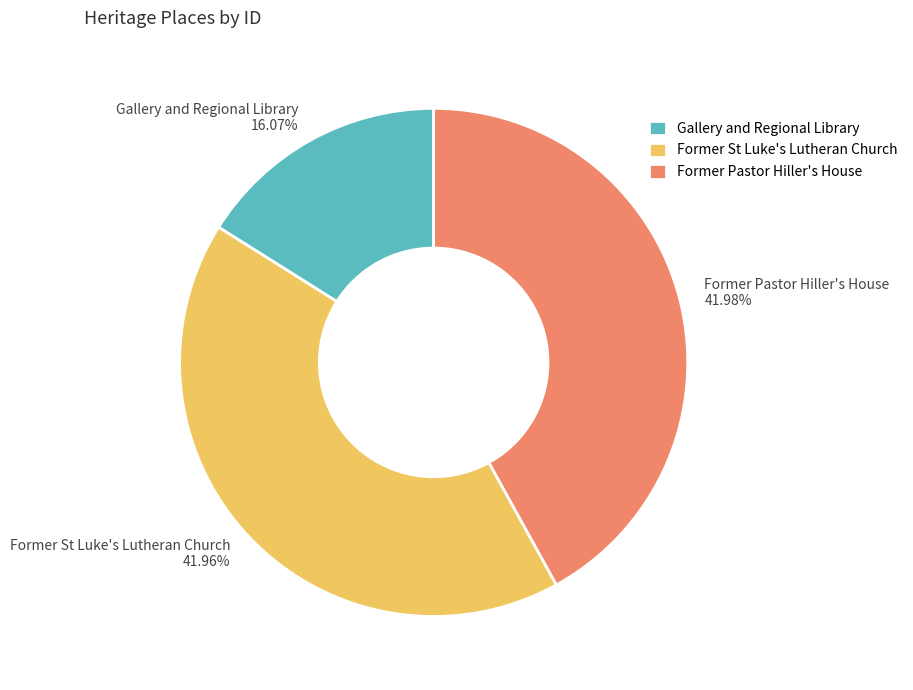

Combined, do Former St Luke's Lutheran Church and Gallery and Regional Library account for over 50%?

Yes